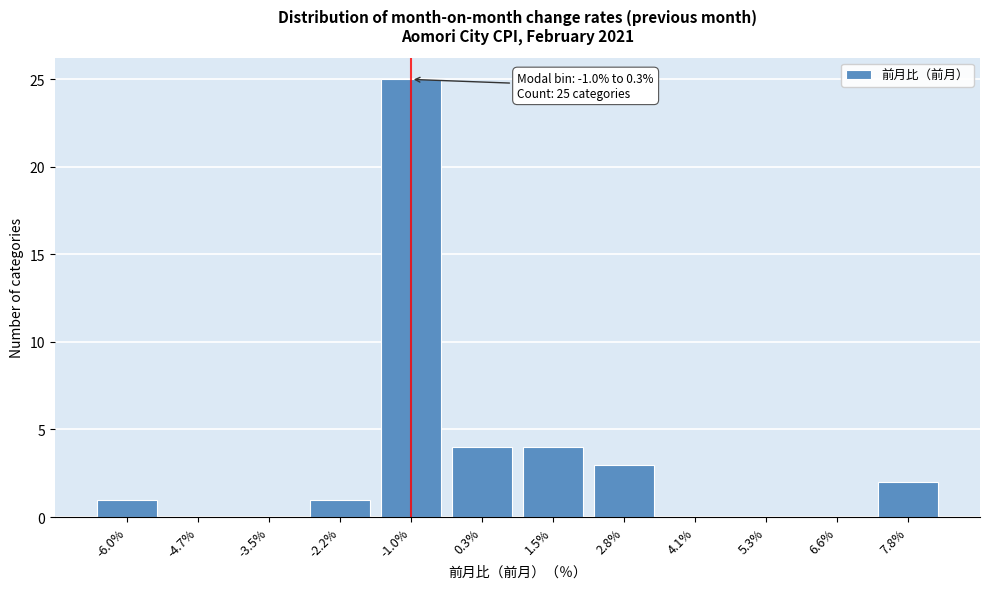

Reading left to right, list all the values displayed in this chart.

-6.0%=1	-4.7%=0	-3.5%=0	-2.2%=1	-1.0%=25	0.3%=4	1.5%=4	2.8%=3	4.1%=0	5.3%=0	6.6%=0	7.8%=2